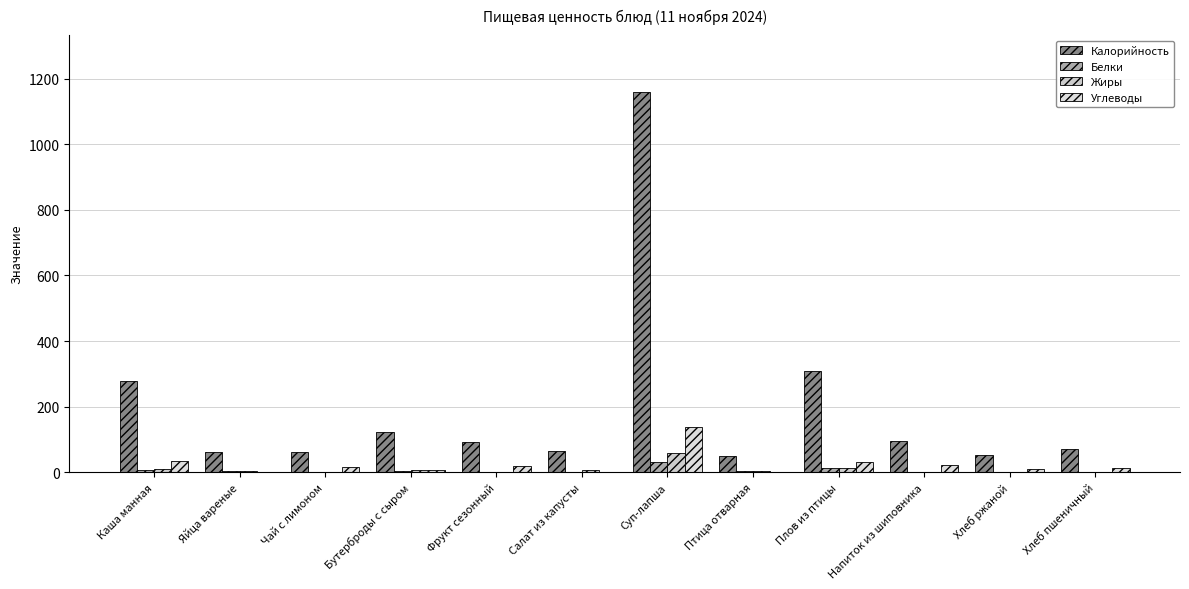

Reading right to left, extract all data points from this chart.

Калорийность: Хлеб пшеничный=70.5	Хлеб ржаной=52.2	Напиток из шиповника=97.0	Плов из птицы=307.7	Птица отварная=48.6	Суп-лапша=1158.6	Салат из капусты=65.4	Фрукт сезонный=94.0	Бутерброды с сыром=123.0	Чай с лимоном=61.0	Яйца вареные=63.0	Каша манная=279.4
Белки: Хлеб пшеничный=2.3	Хлеб ржаной=2.0	Напиток из шиповника=0.7	Плов из птицы=13.7	Птица отварная=4.7	Суп-лапша=30.2	Салат из капусты=1.0	Фрукт сезонный=0.8	Бутерброды с сыром=5.0	Чай с лимоном=0.1	Яйца вареные=5.1	Каша манная=7.7
Жиры: Хлеб пшеничный=0.2	Хлеб ржаной=0.4	Напиток из шиповника=0.3	Плов из птицы=13.6	Птица отварная=3.3	Суп-лапша=59.0	Салат из капусты=6.1	Фрукт сезонный=0.8	Бутерброды с сыром=8.1	Чай с лимоном=0.0	Яйца вареные=4.6	Каша манная=11.8
Углеводы: Хлеб пшеничный=14.8	Хлеб ржаной=10.0	Напиток из шиповника=22.8	Плов из птицы=32.5	Птица отварная=0.1	Суп-лапша=139.1	Салат из капусты=1.8	Фрукт сезонный=19.6	Бутерброды с сыром=7.4	Чай с лимоном=15.2	Яйца вареные=0.3	Каша манная=35.5